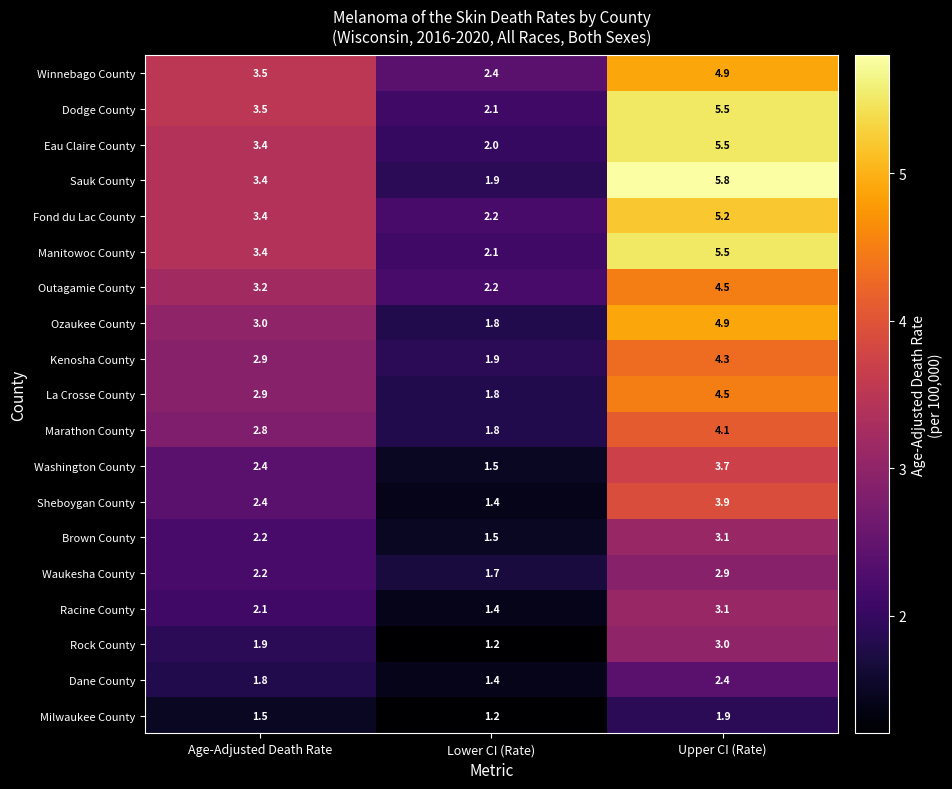

What is the sum of the Marathon County values at Upper CI (Rate) and Age-Adjusted Death Rate?

6.9